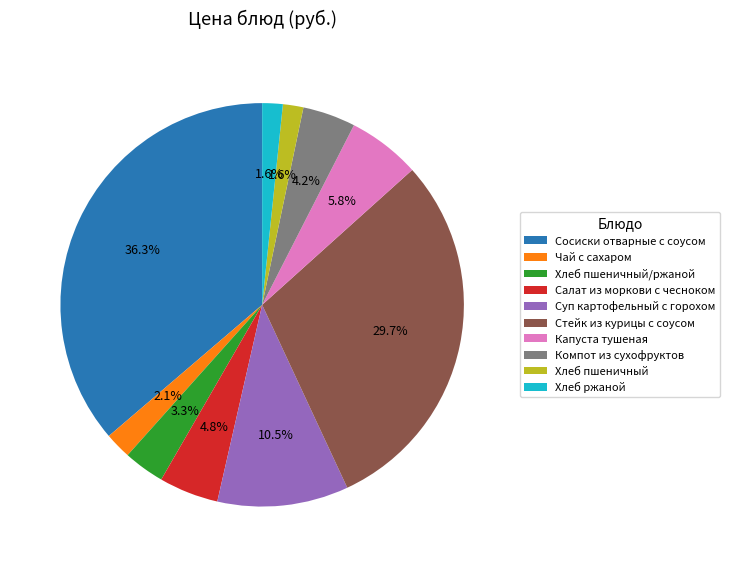

How many slices are in this pie chart?

10